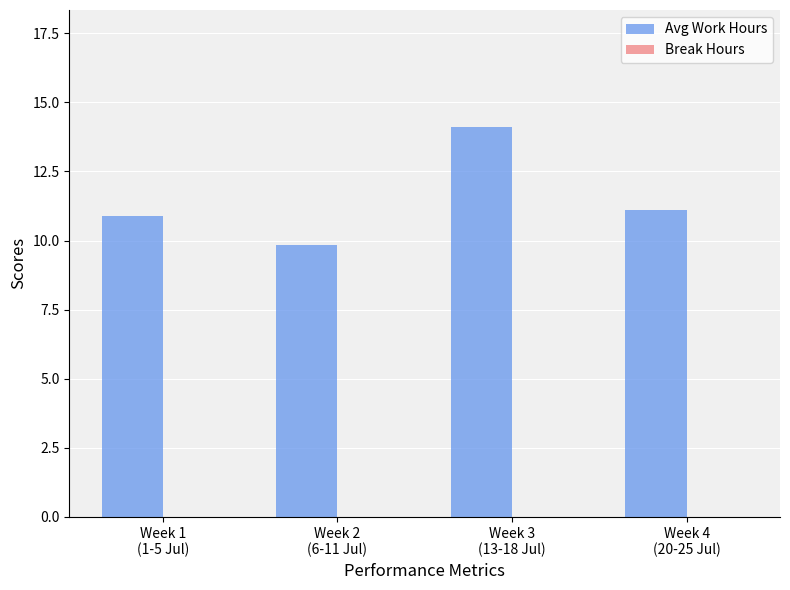

What is the difference between the second highest and minimum values?

1.3